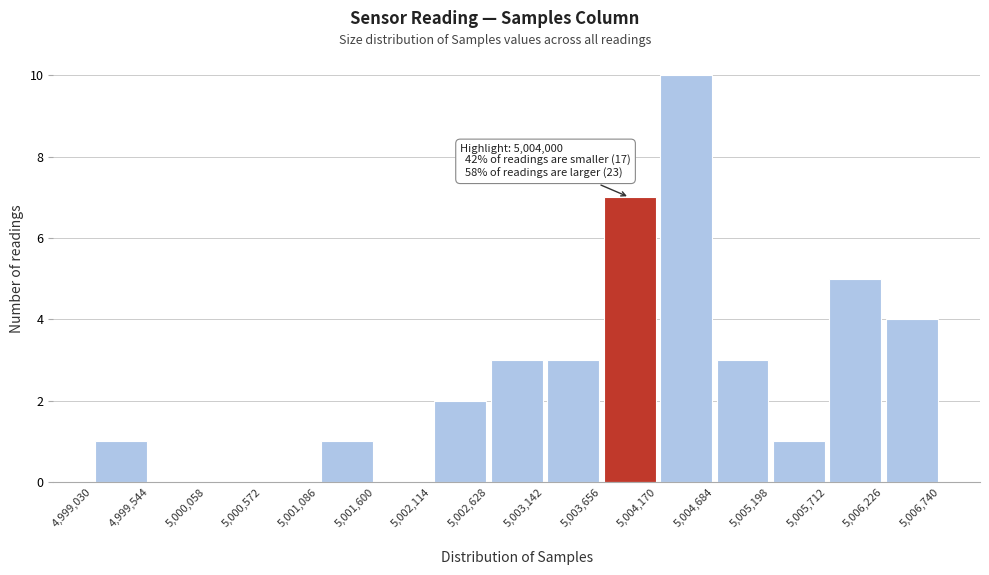

Over which range of the x-axis is the bar tallest?

5,004,170 to 5,004,684